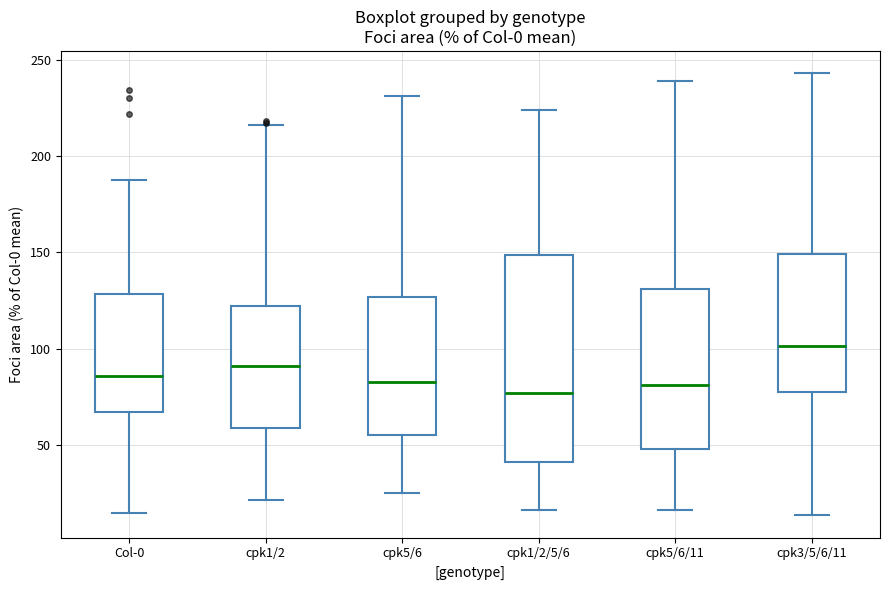

Which box's median line is the highest?

cpk3/5/6/11